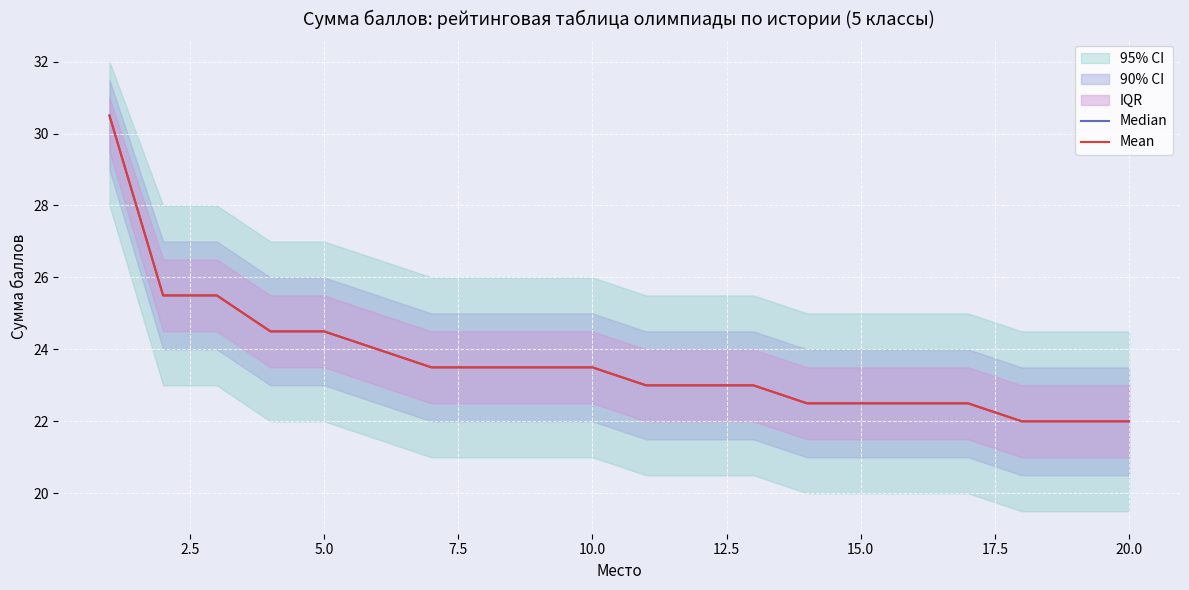

Reading left to right, extract all data points from this chart.

Median: 30.5	25.5	25.5	24.5	24.5	24.0	23.5	23.5	23.5	23.5	23.0	23.0	23.0	22.5	22.5	22.5	22.5	22.0	22.0	22.0
Mean: 30.5	25.5	25.5	24.5	24.5	24.0	23.5	23.5	23.5	23.5	23.0	23.0	23.0	22.5	22.5	22.5	22.5	22.0	22.0	22.0